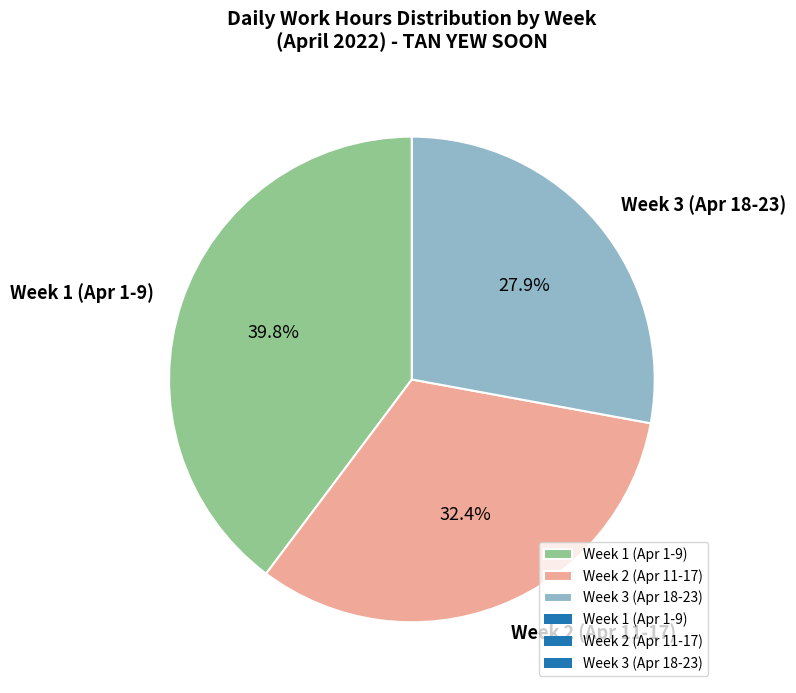

What is the smallest slice in the pie chart?

Week 3 (Apr 18-23)